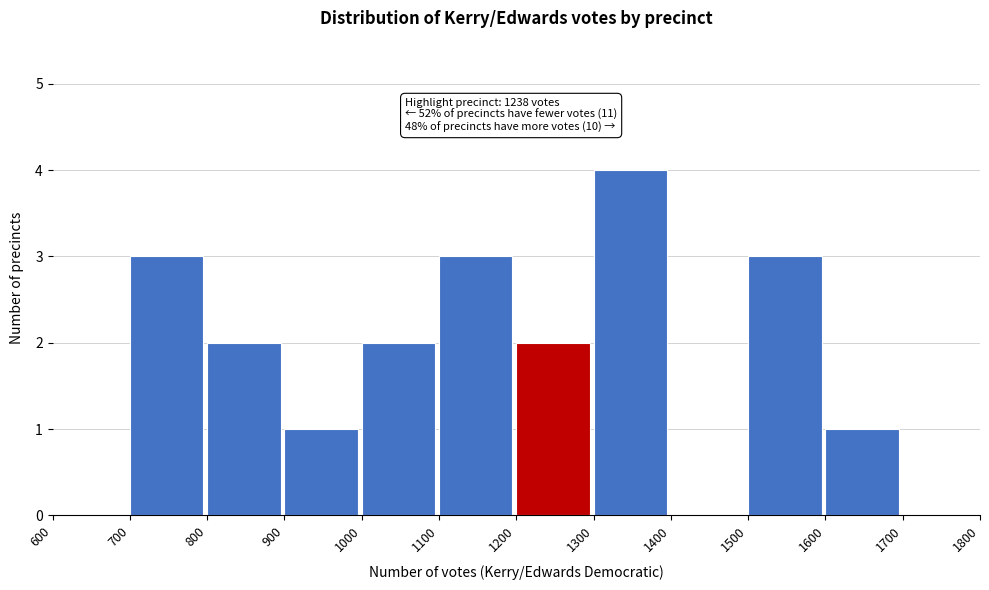

Which range on the x-axis has the tallest bar?

1300 to 1400